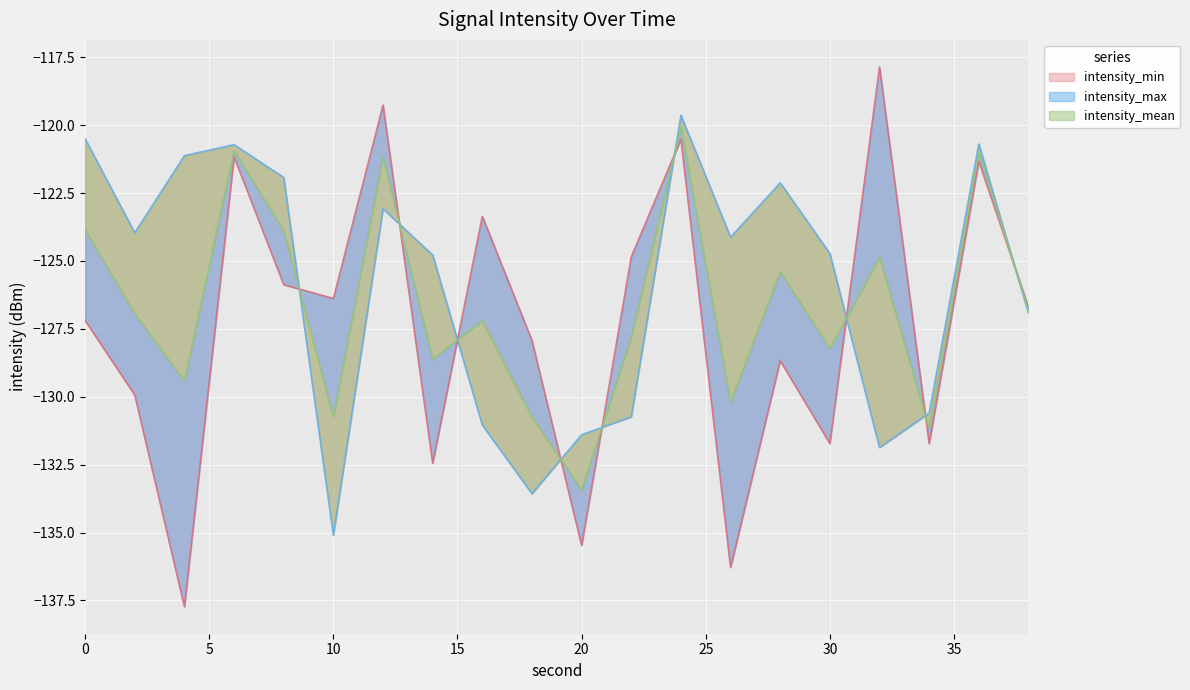

Which series ends up on top after the final intersection of intensity_mean and intensity_min?

intensity_min